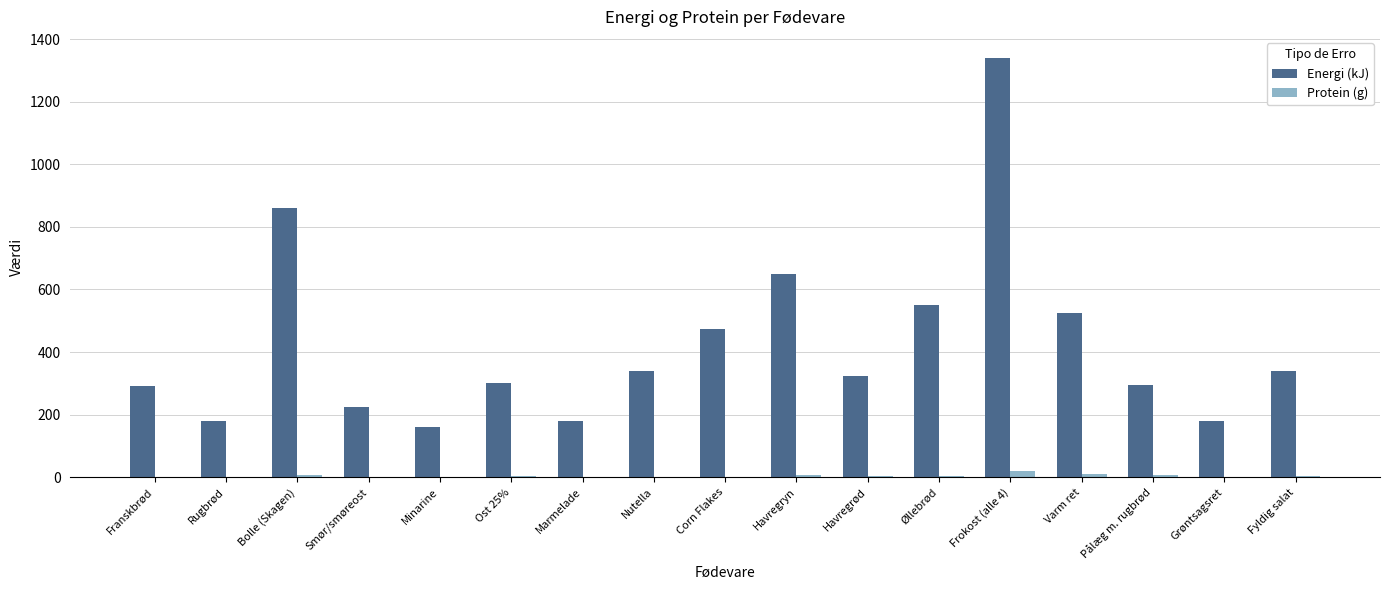

What is the sum of all Protein (g) values?

72